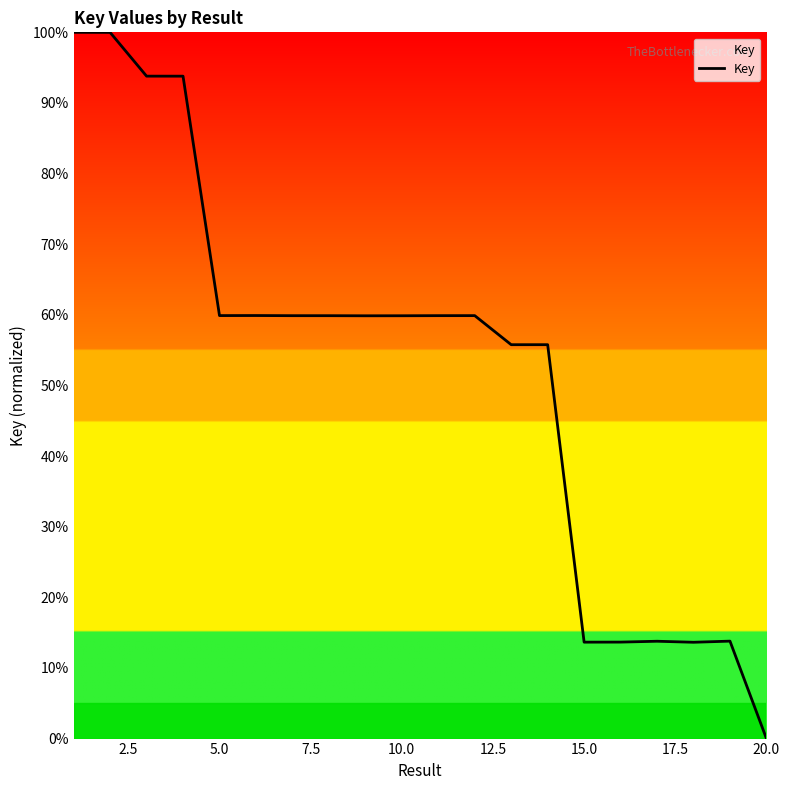

What is the difference between the maximum and minimum values?

100.0